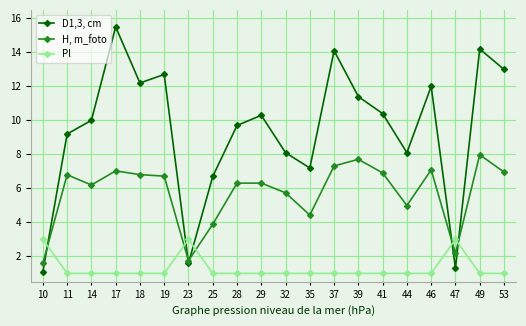

At which label does H, m_foto first exceed 6?

11